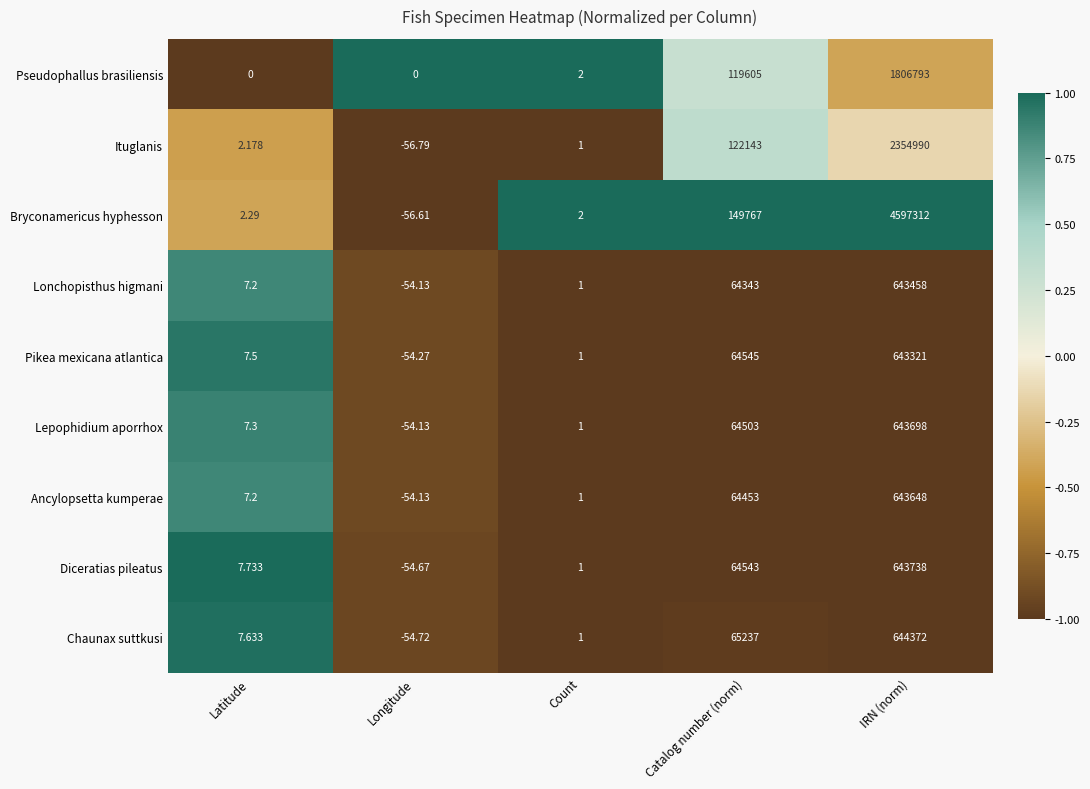

Which category has the lowest value across all series?

Longitude